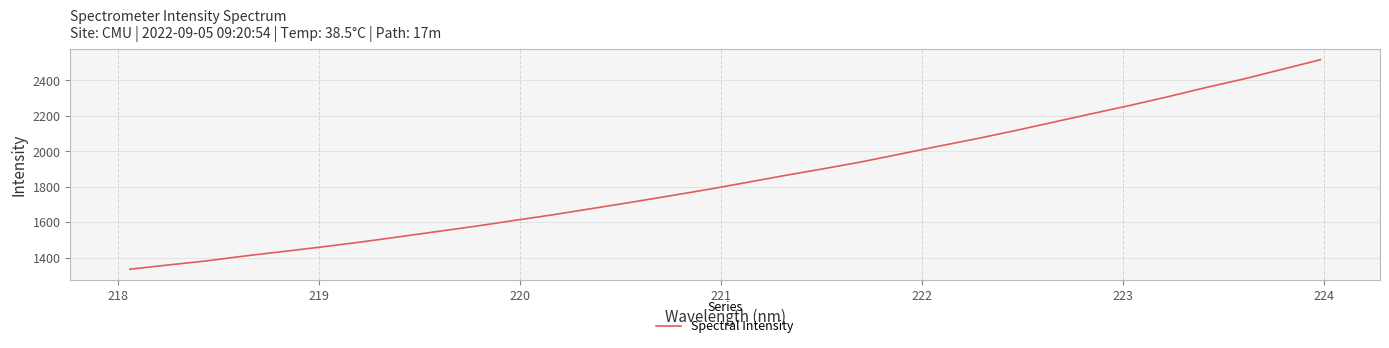

What is the average value?

1845.9